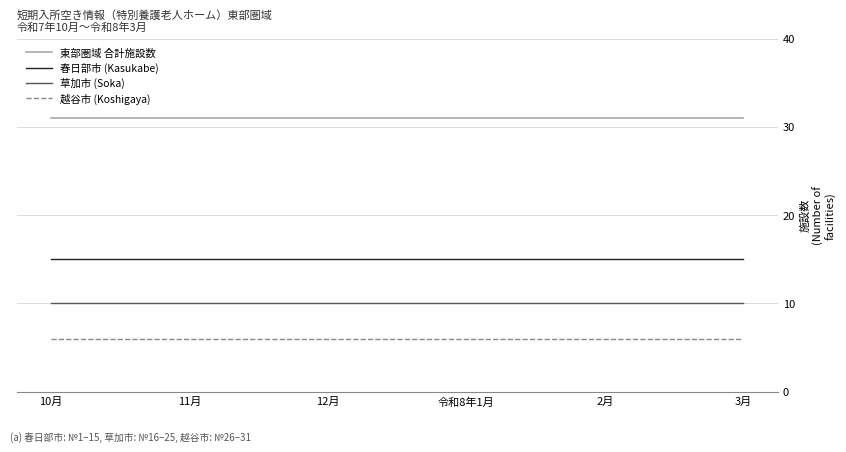

Does the chart display data point markers on the line(s)?

No